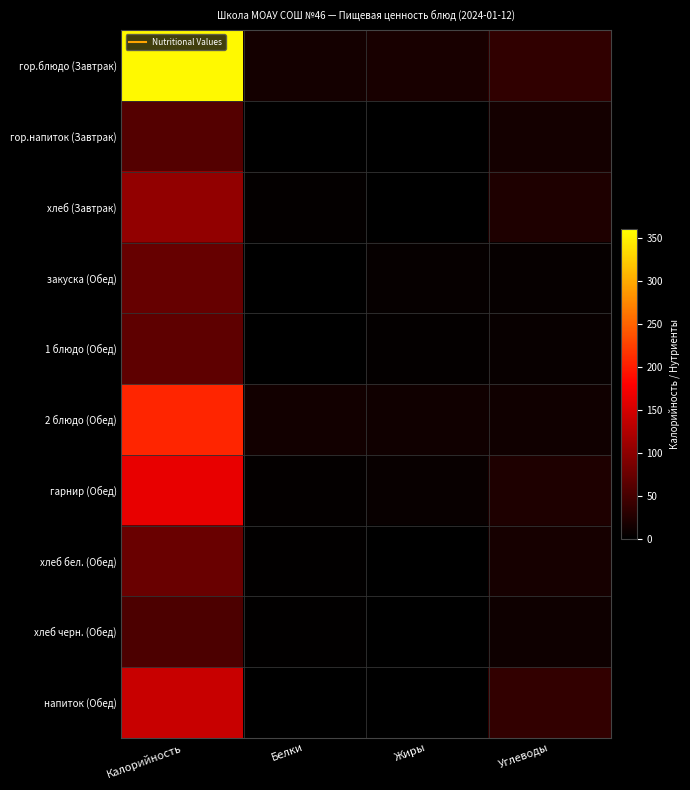

Which series has the widest spread of values?

гор.блюдо (Завтрак)